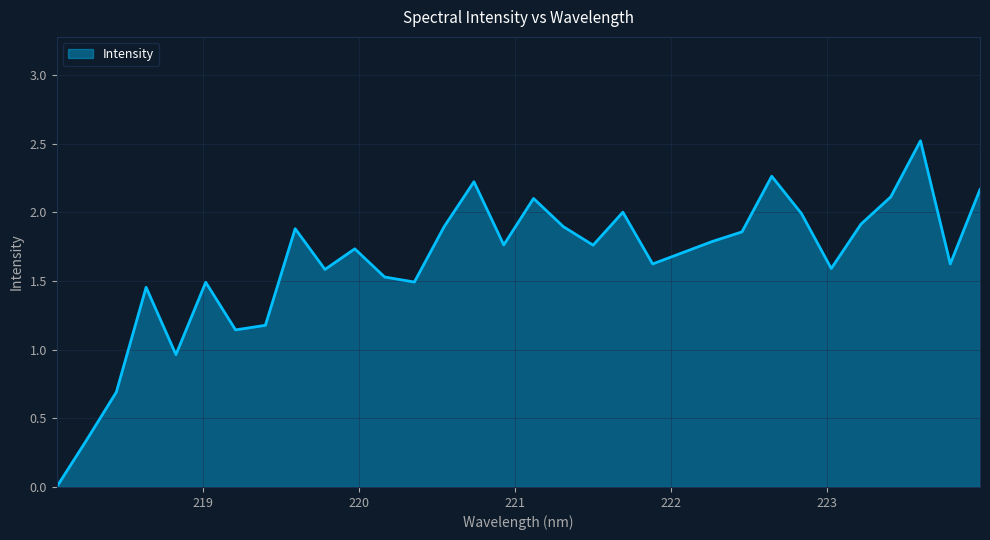

What is the maximum value shown in the chart?

2.5